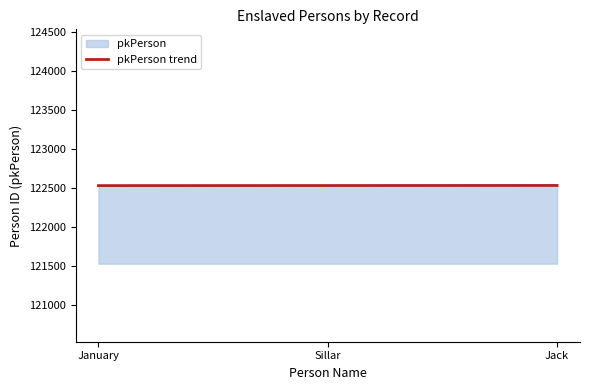

List the labels in order of value, largest first.

Jack, Sillar, January